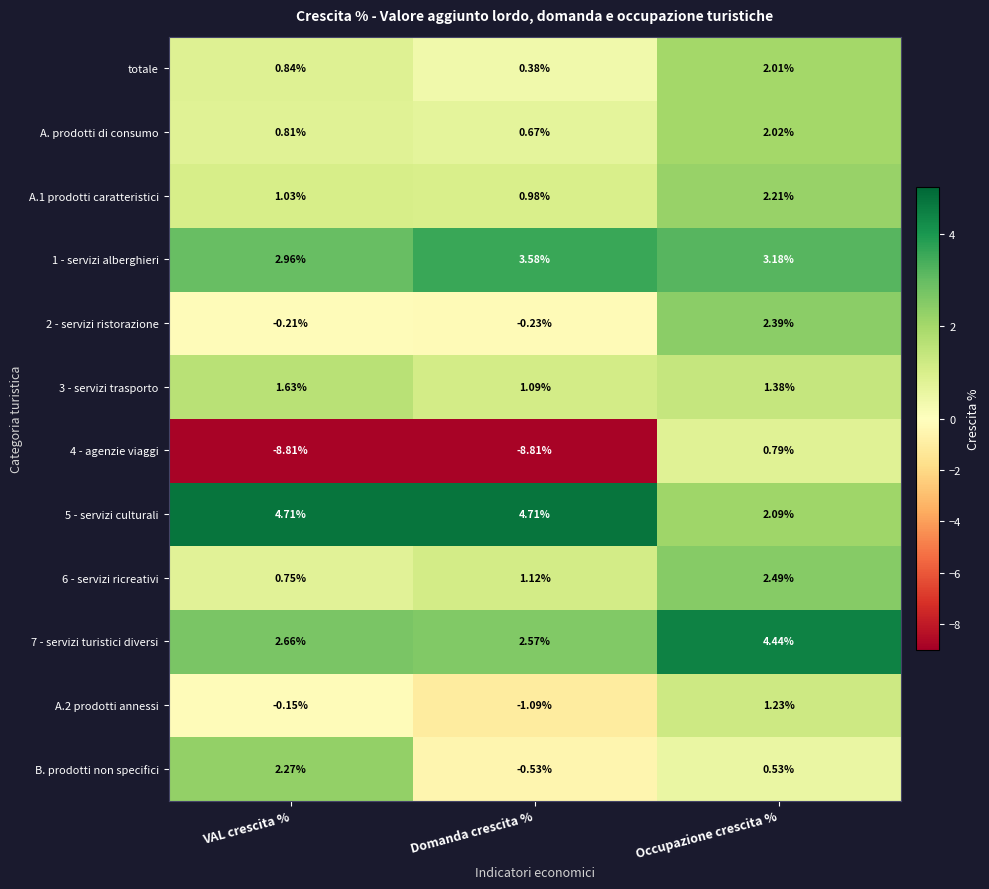

Which category has the highest value in the 2 - servizi ristorazione series?

Occupazione crescita %